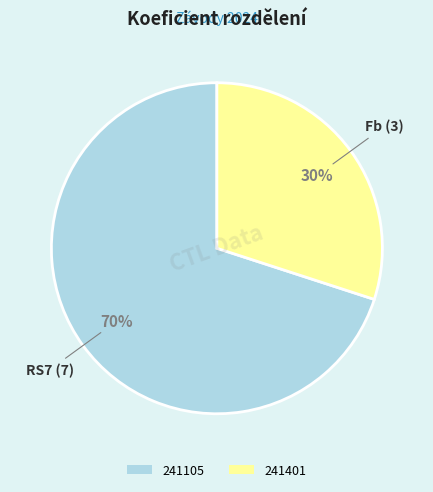

Is the sum of 241105 and 241401 greater than half?

Yes